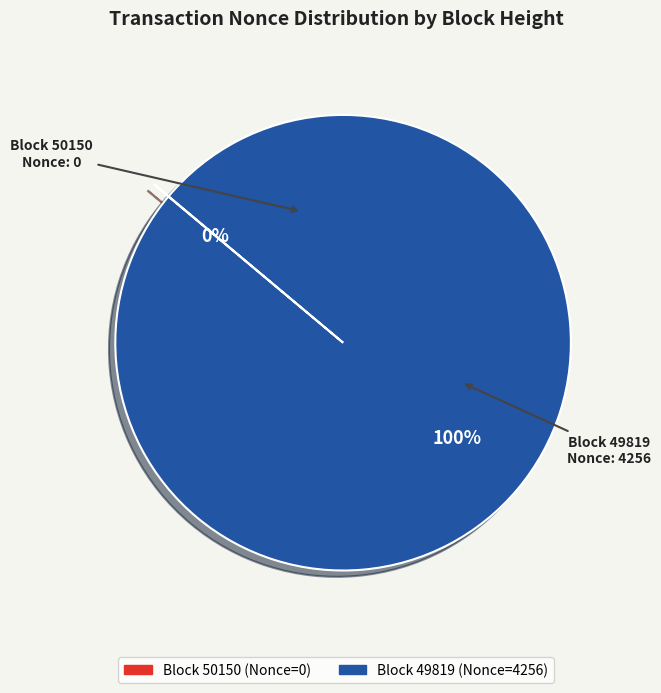

Does any single category account for the majority?

Yes